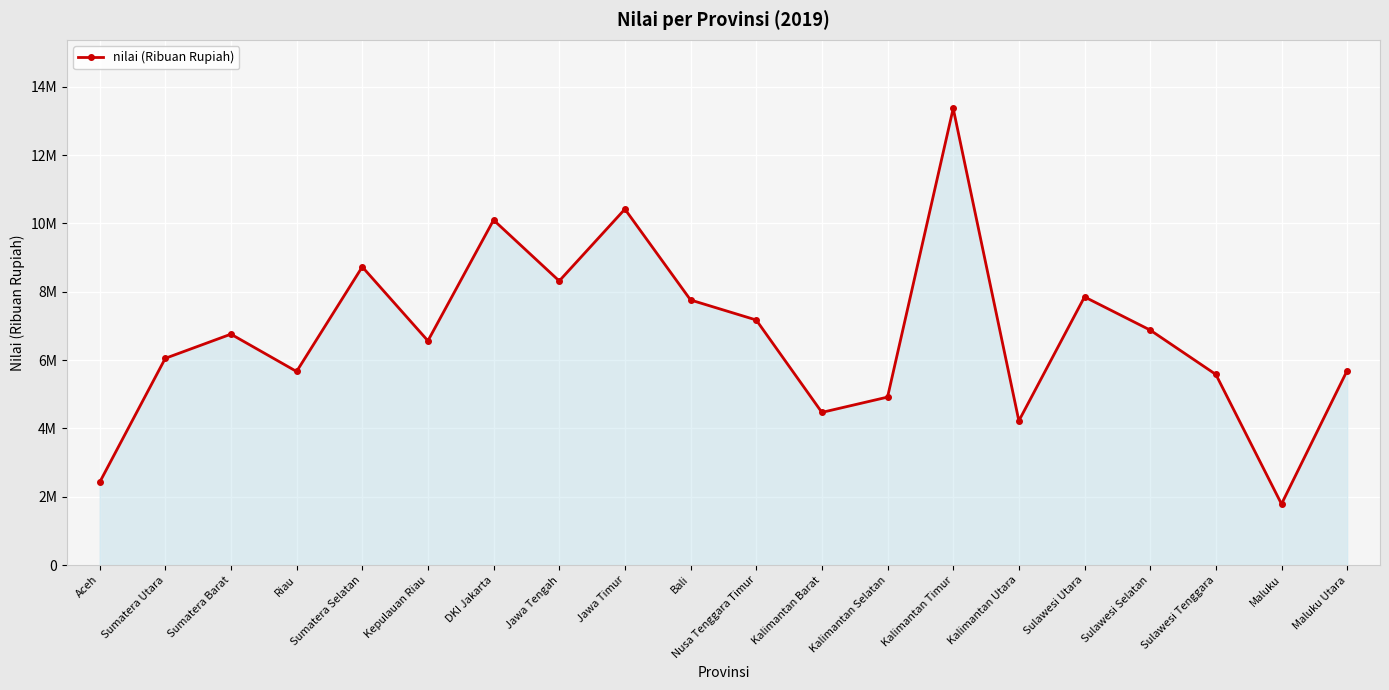

Reading left to right, transcribe all the data shown in this chart.

Aceh=2420077	Sumatera Utara=6051347	Sumatera Barat=6758882	Riau=5666139	Sumatera Selatan=8728682	Kepulauan Riau=6563791	DKI Jakarta=10099106	Jawa Tengah=8315901	Jawa Timur=10418730	Bali=7758902	Nusa Tenggara Timur=7173455	Kalimantan Barat=4468912	Kalimantan Selatan=4916369	Kalimantan Timur=13368019	Kalimantan Utara=4221693	Sulawesi Utara=7848967	Sulawesi Selatan=6877982	Sulawesi Tenggara=5579778	Maluku=1786915	Maluku Utara=5693460